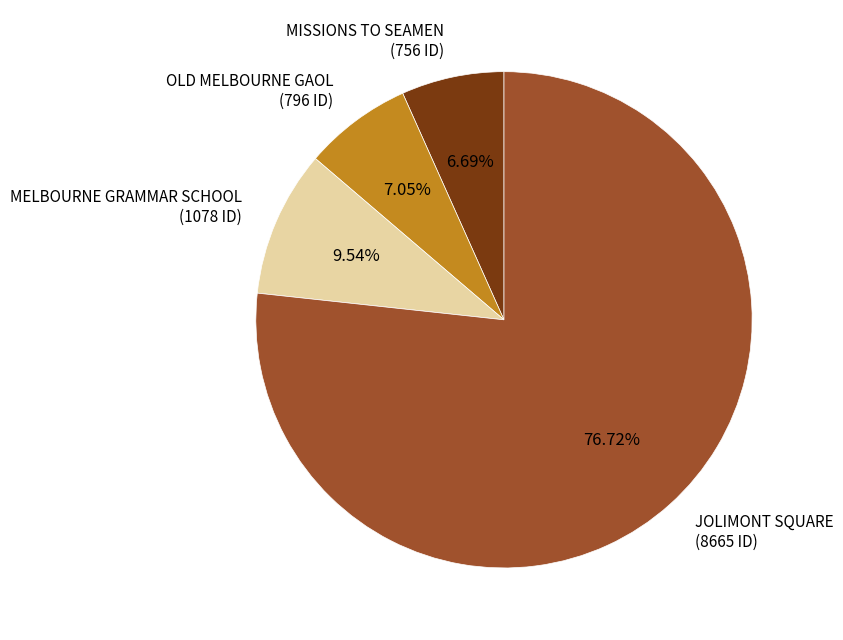

Does any single category account for the majority?

Yes